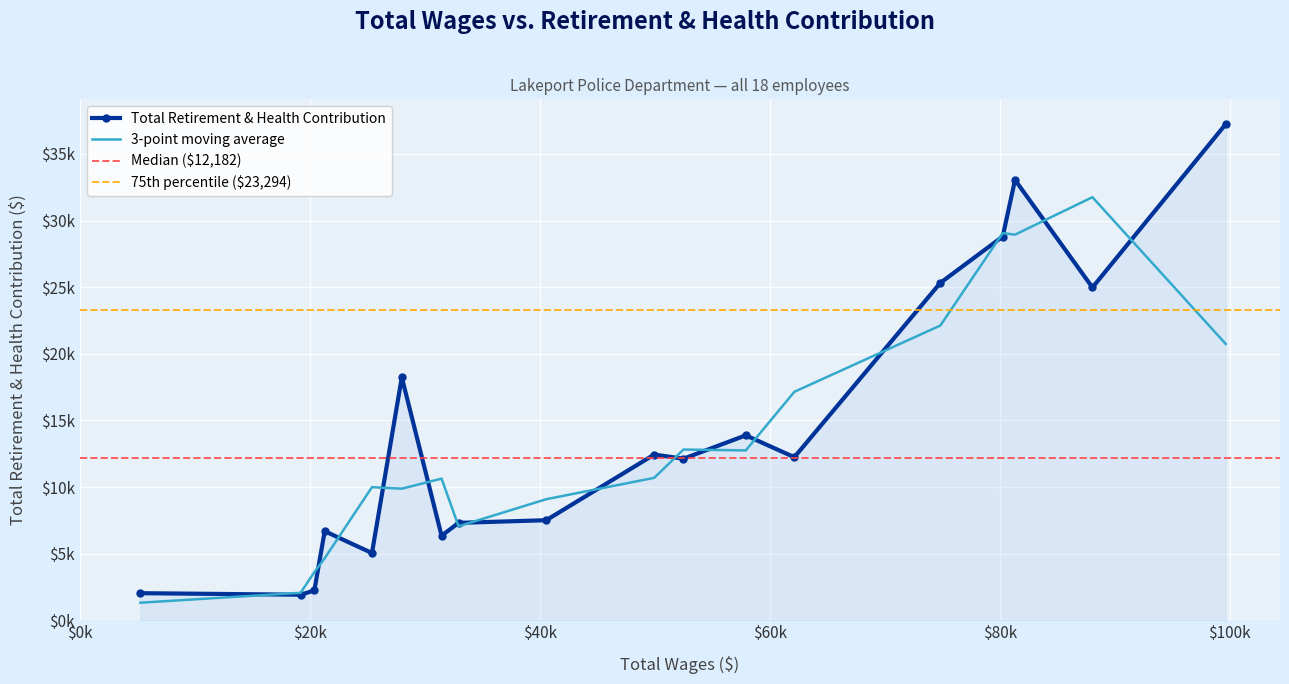

True or false: the data shows 12126 at 52492.

True